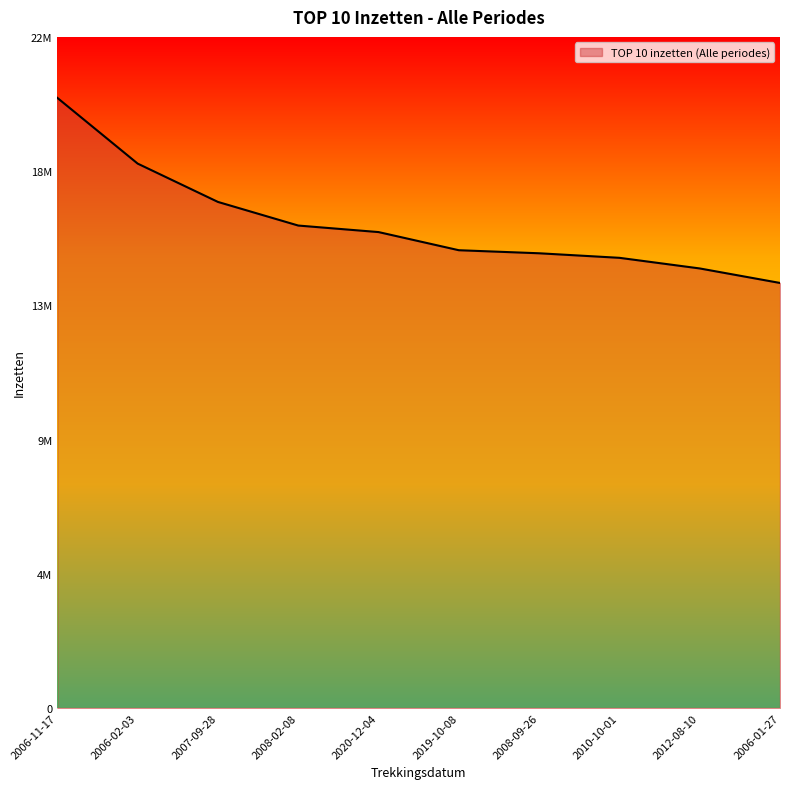

What value does the data have at 2007-09-28, to the nearest 50?

17309350